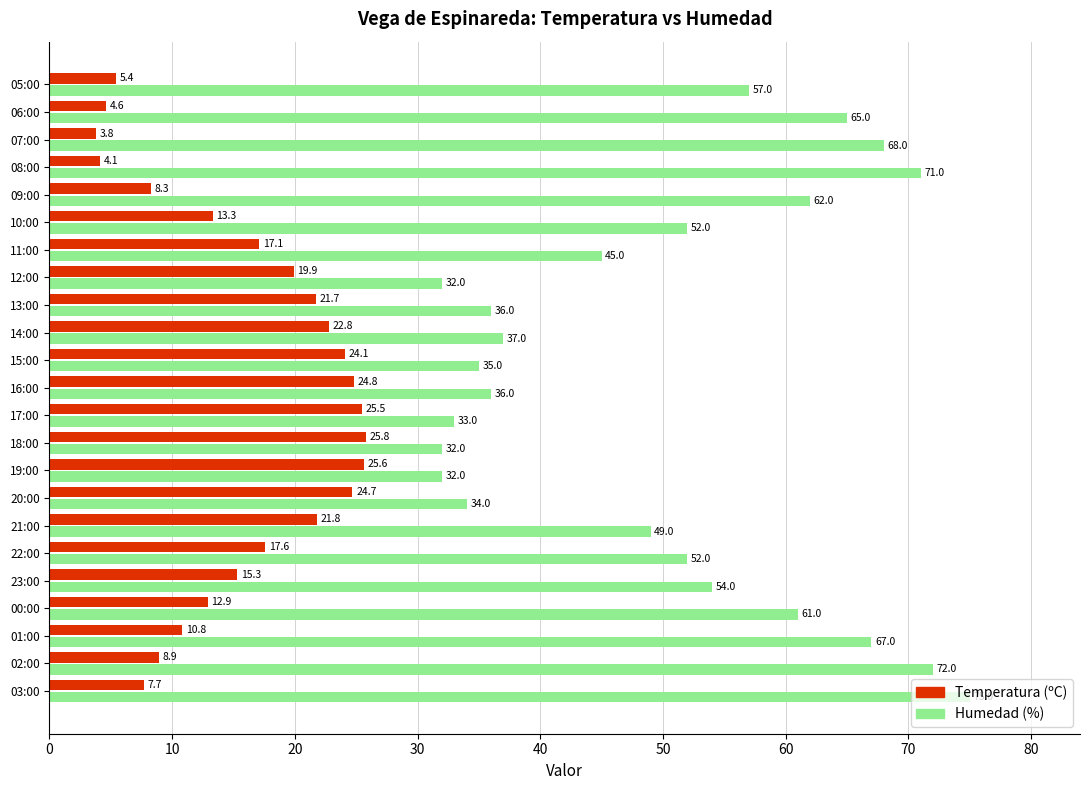

What is the approximate value of Temperatura (ºC) at 06:00?

4.6